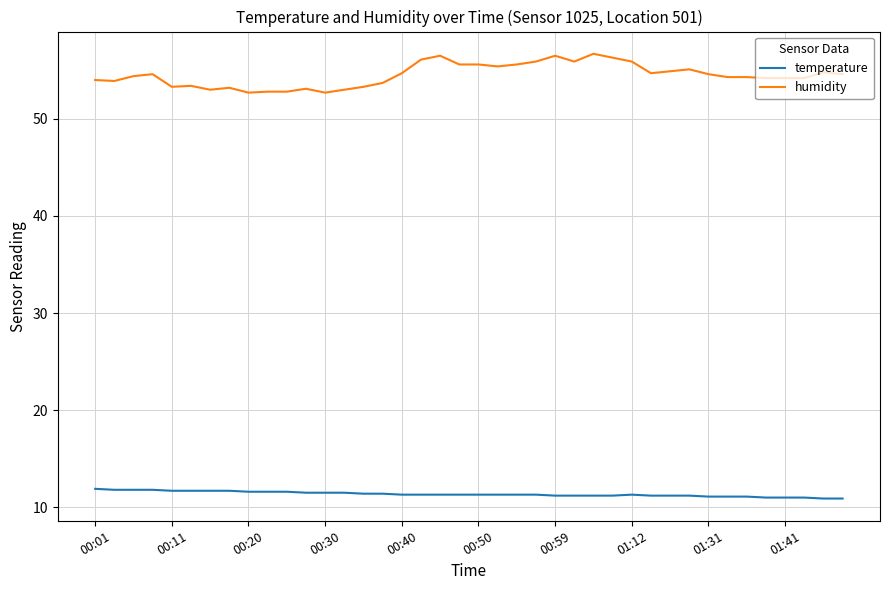

How many lines are shown in the chart?

2